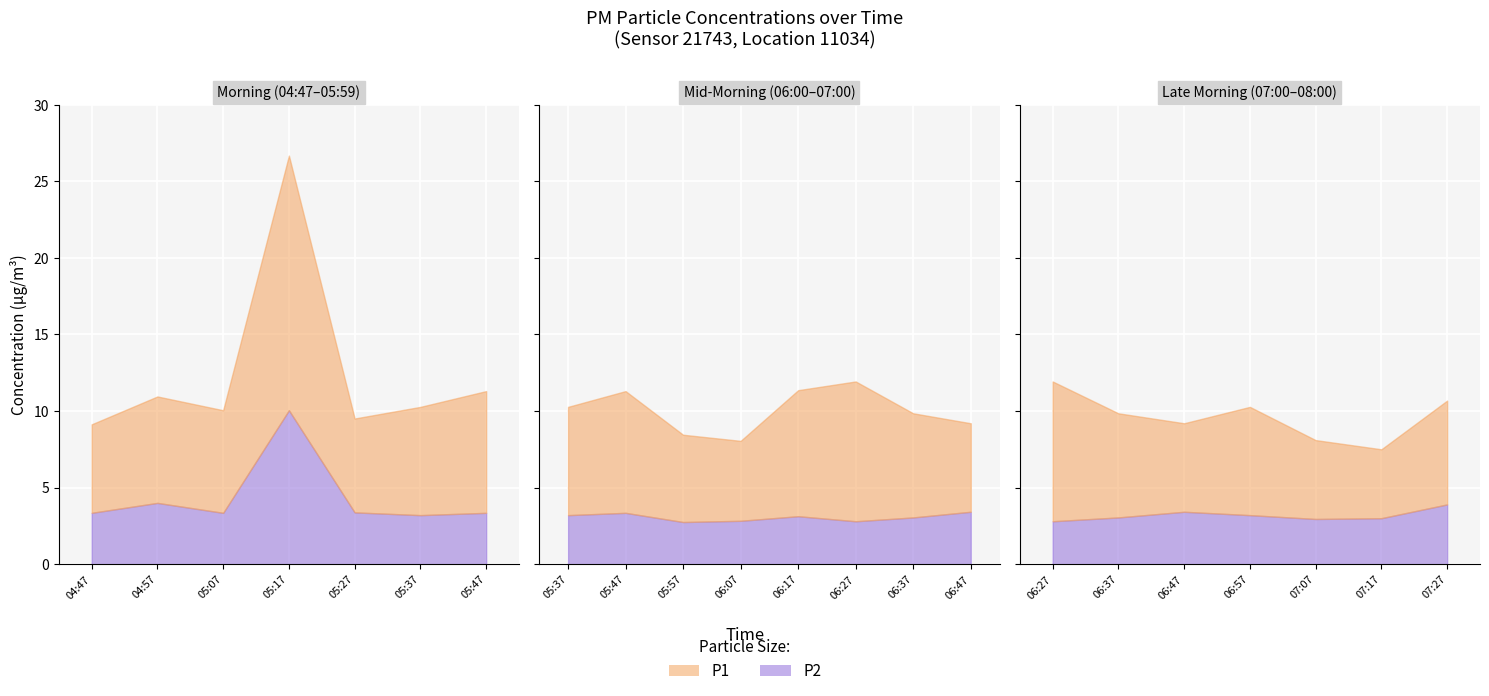

What is the total value across all series at 05:27?

9.5